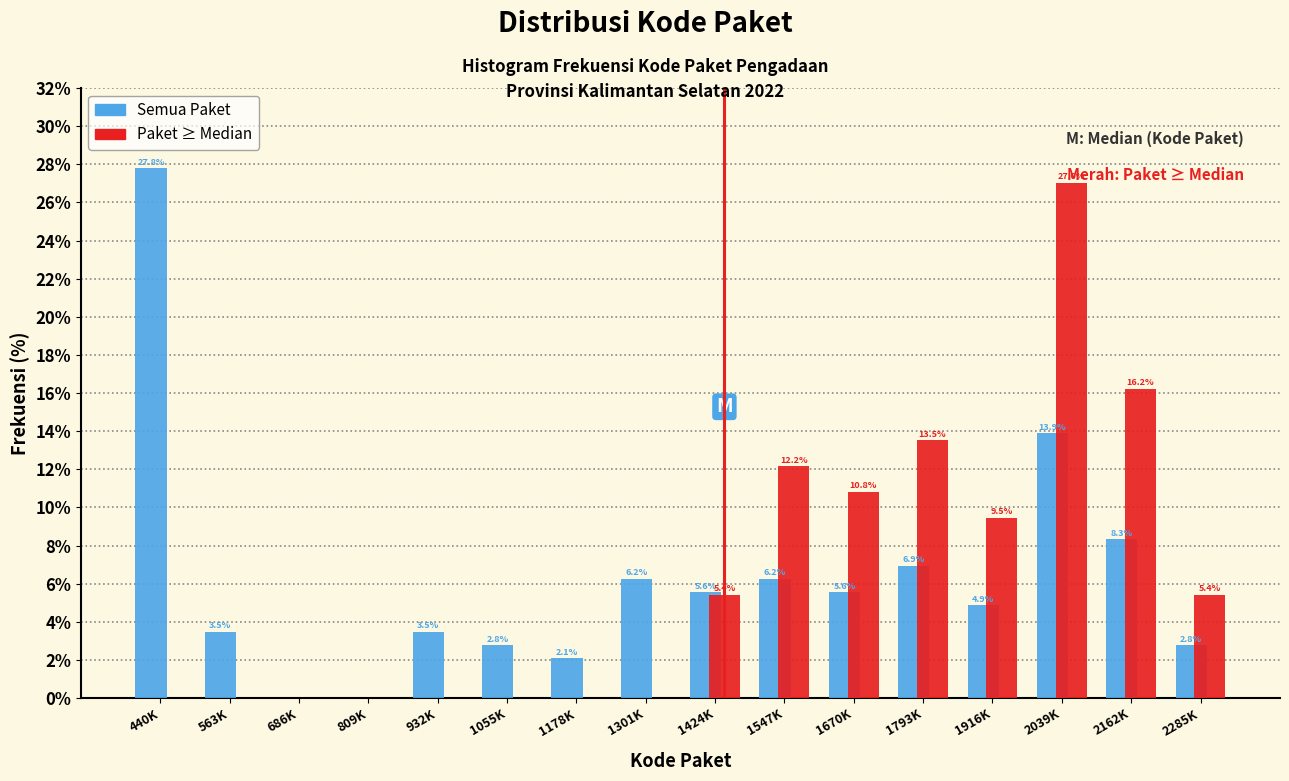

At which category does the chart reach its peak across all series?

440K